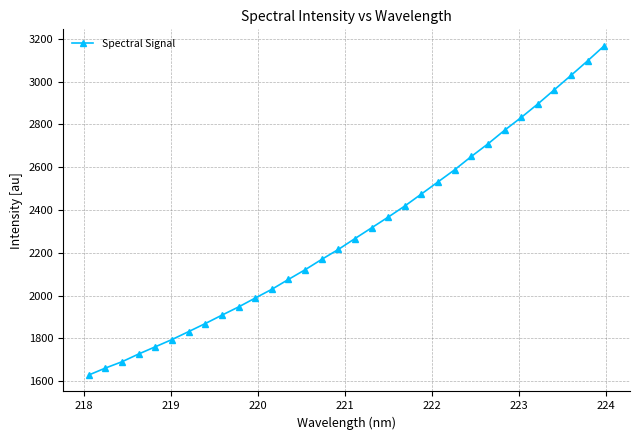

True or false: the data has more than 2 interior local peaks.

False